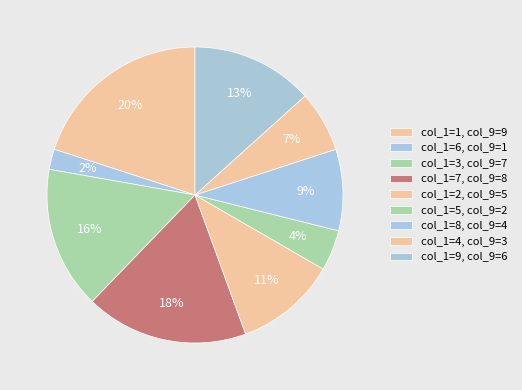

How many segments does this pie chart have?

9